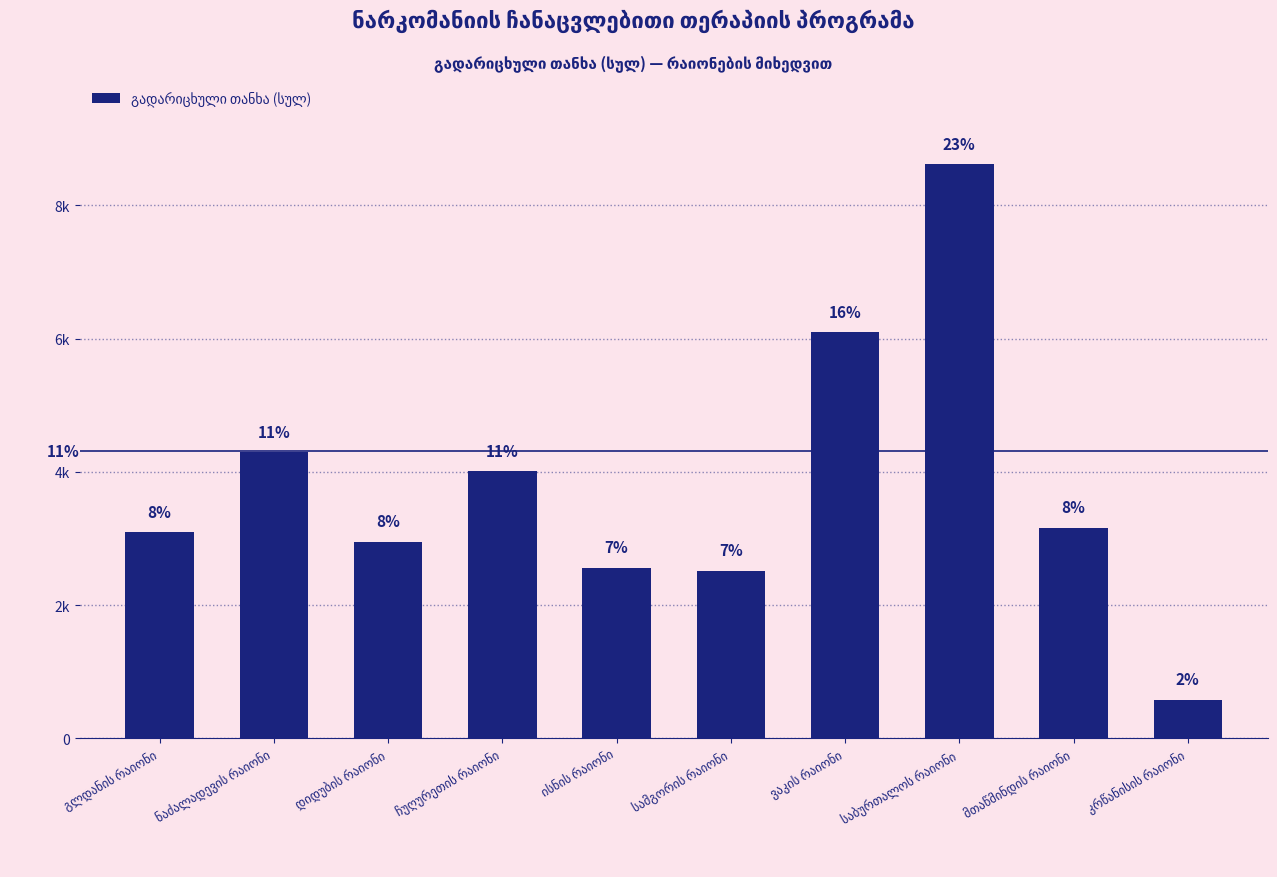

At which label is the value closest to 4600?

ნაძალადევის რაიონი